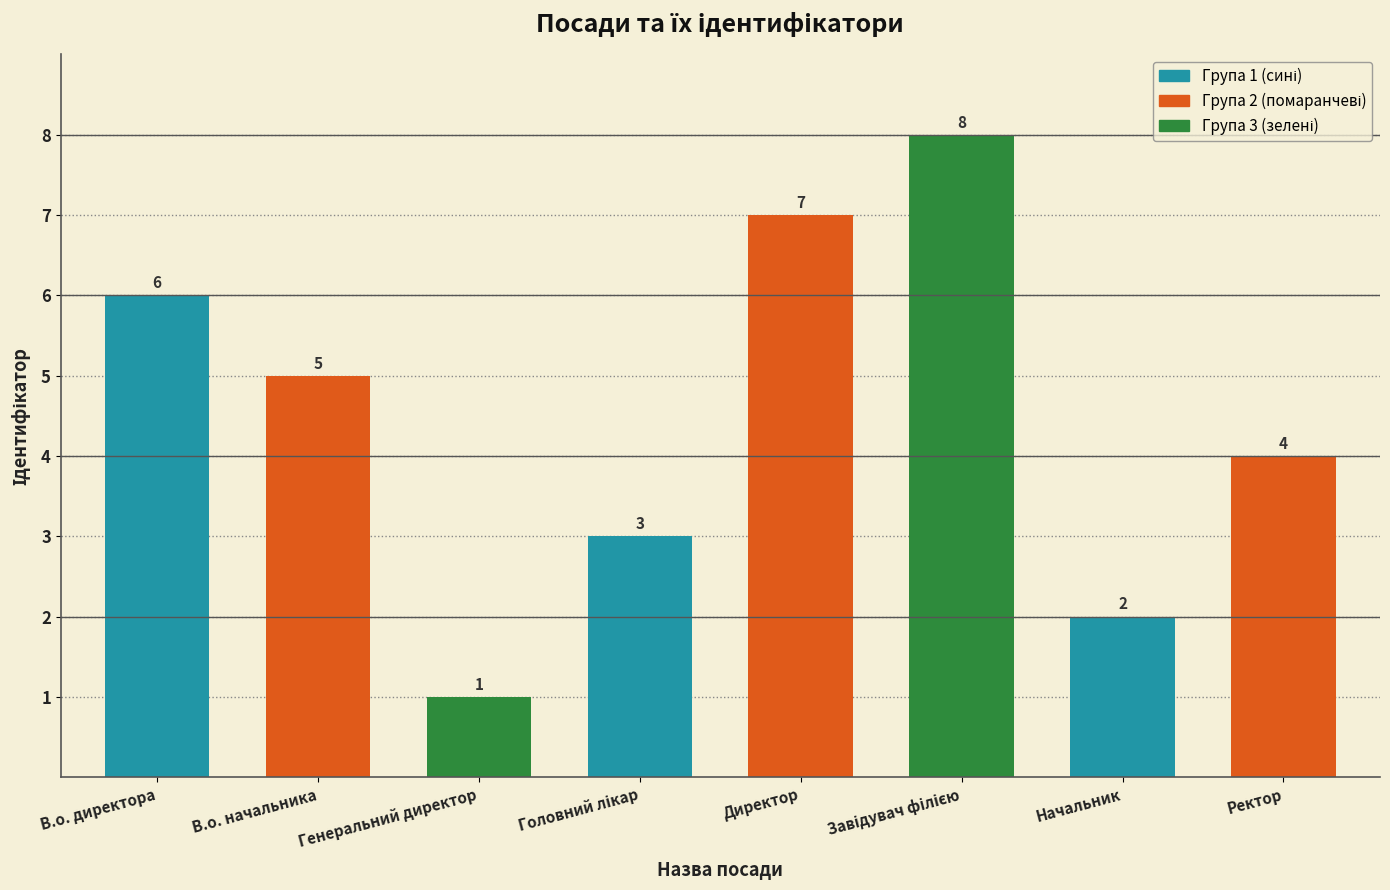

At which label does the data first exceed 5?

В.о. директора